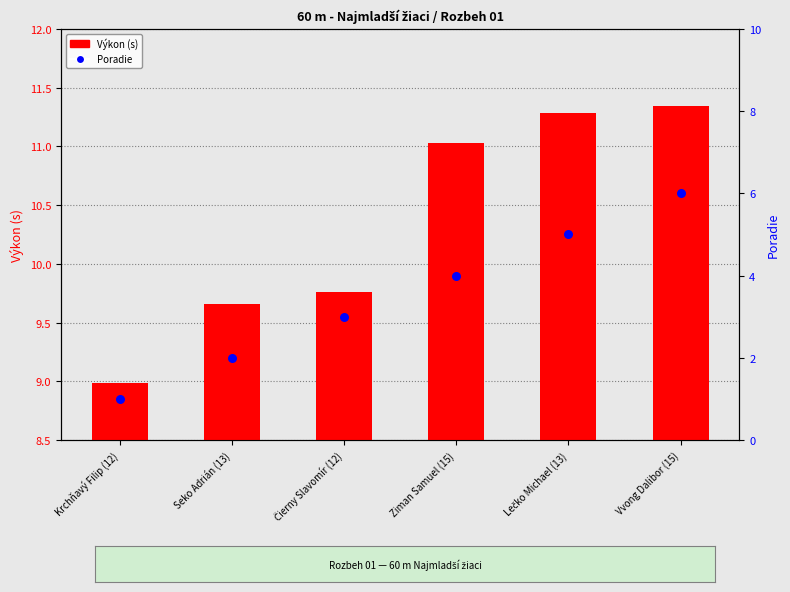

At how many categories does at least one series exceed 8?

6